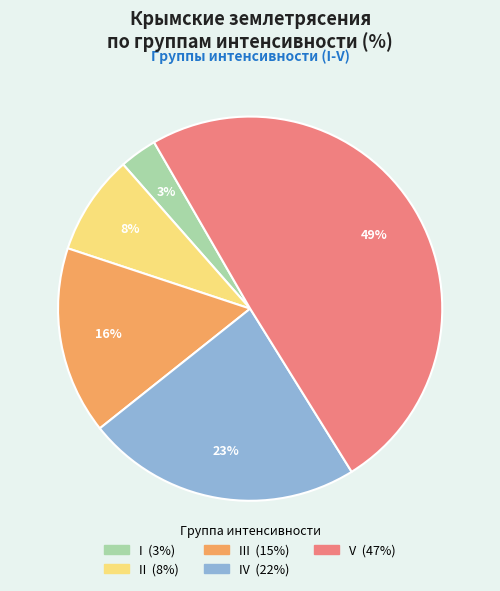

To the nearest percent, what is the difference between the largest and smallest slice percentages?

46%